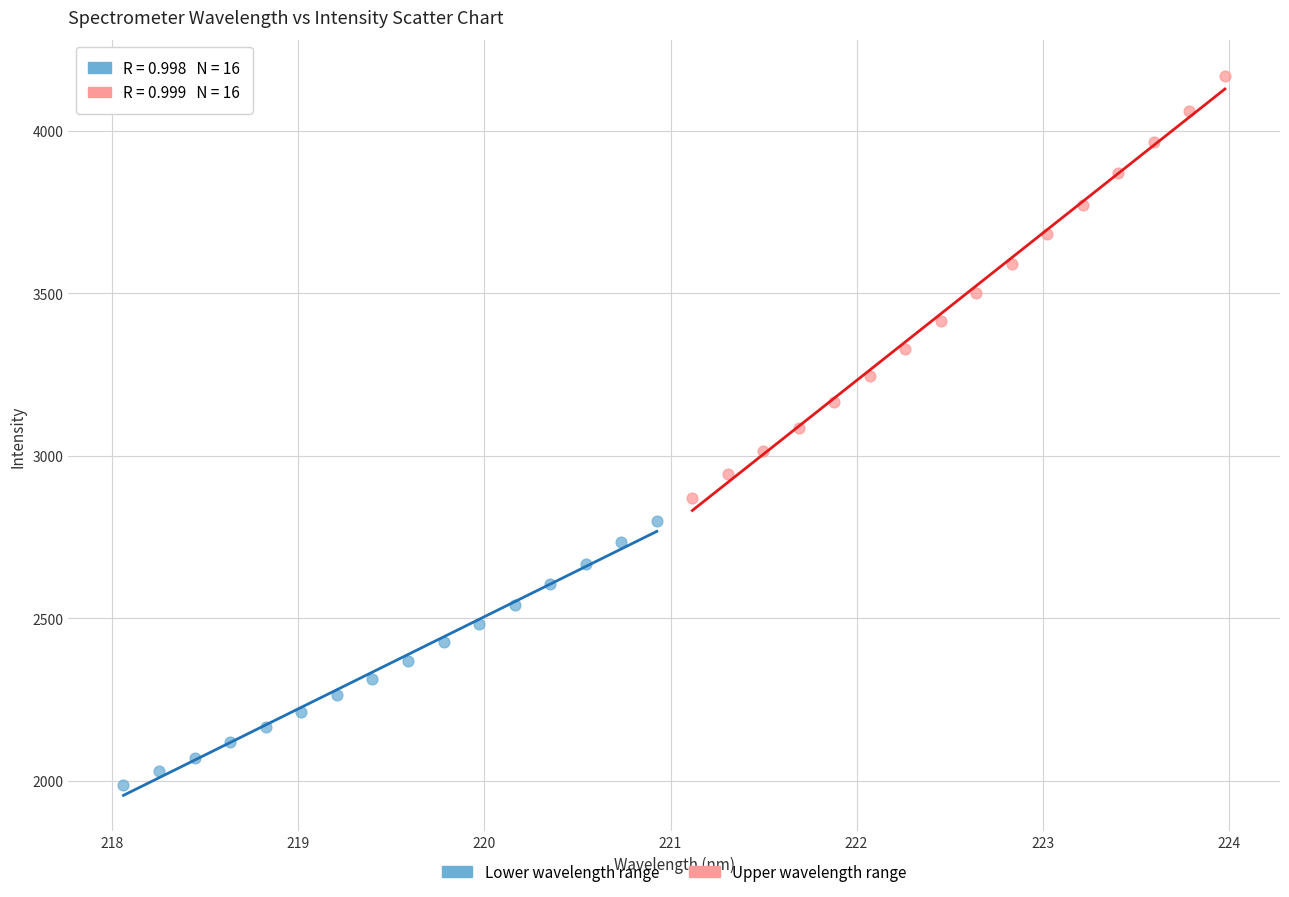

Which series has the widest spread of Y values?

Upper wavelength range